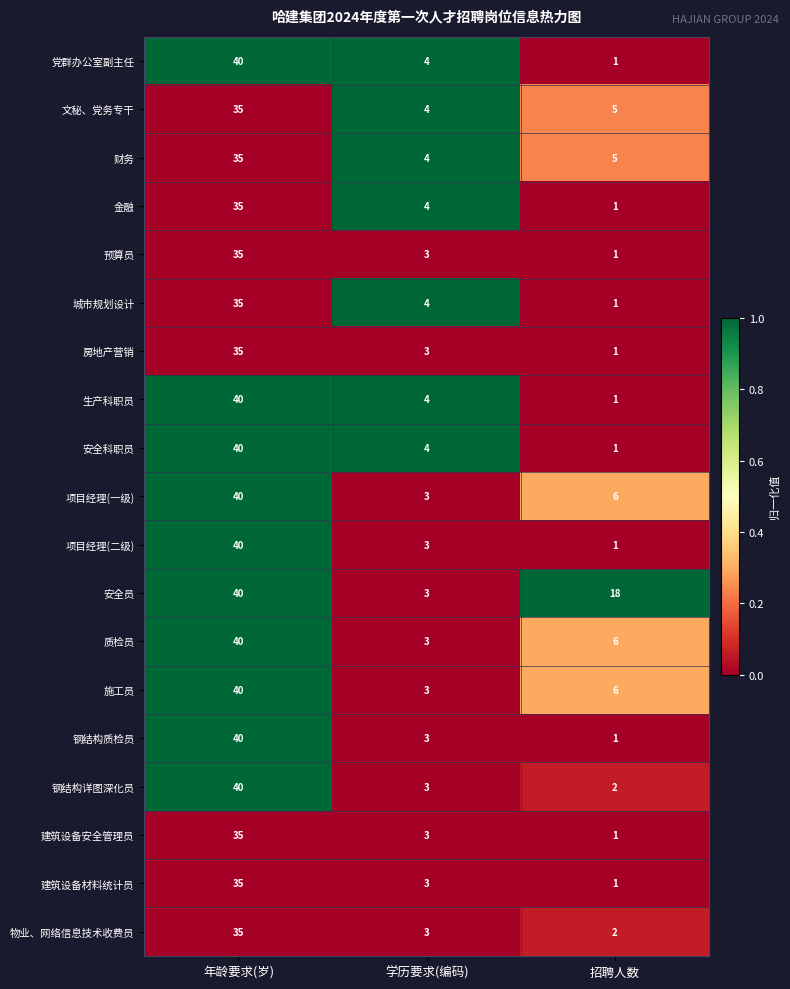

What is the maximum value for 物业、网络信息技术收费员?

35